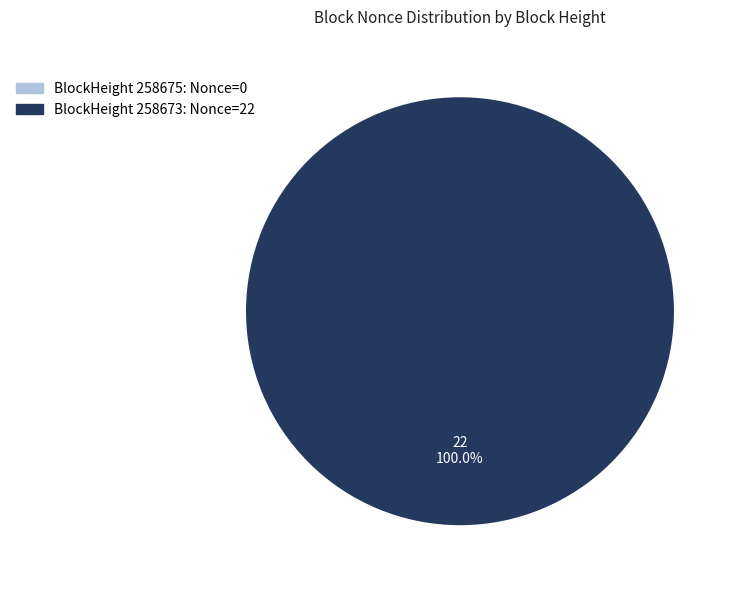

To the nearest percent, what is the difference between the largest and smallest slice percentages?

100%